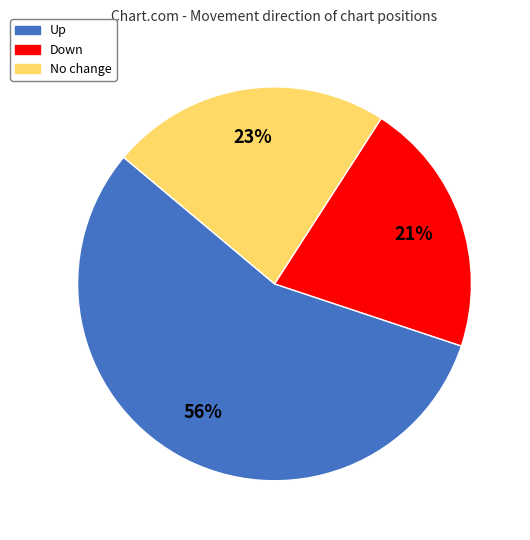

Is there any slice that represents more than half of the pie?

Yes